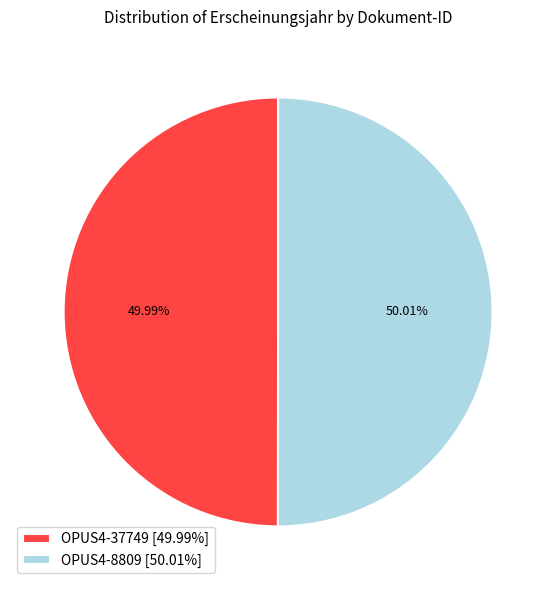

Approximately how many times larger is the value at OPUS4-37749 compared to OPUS4-8809?

1.0